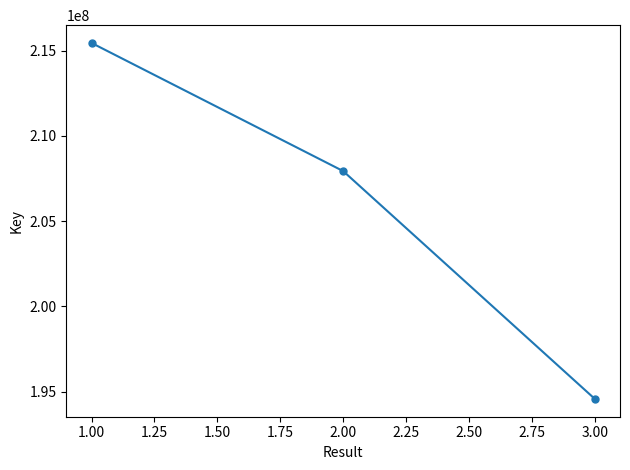

Between 3.00 and 1.00, which is larger?

1.00